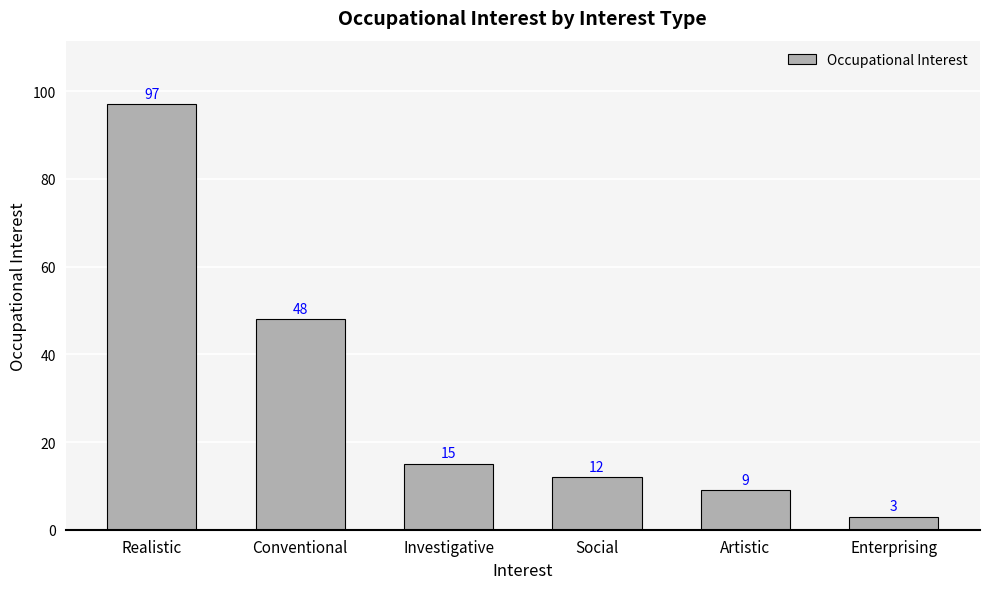

At which category does the chart reach its peak across all series?

Realistic